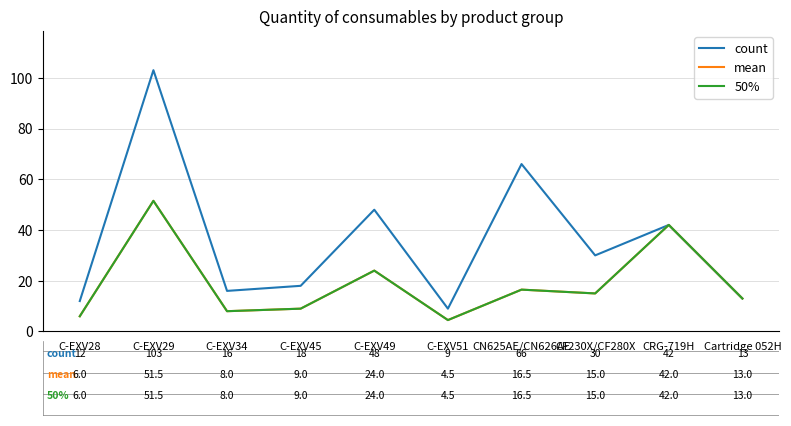

In 50%, how many points are higher than both neighbors (excluding endpoints)?

4